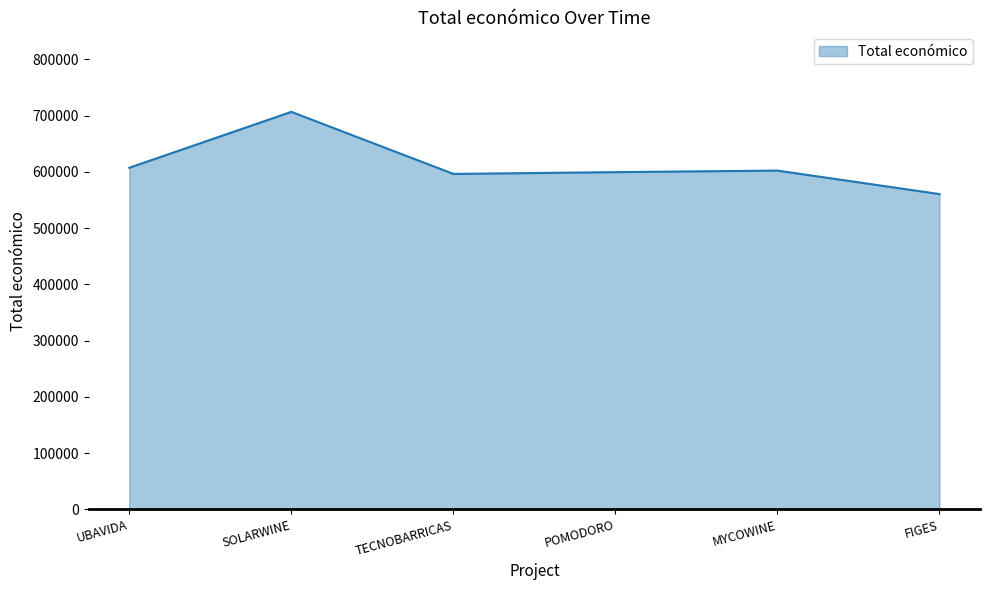

Approximately how many times larger is the value at POMODORO compared to TECNOBARRICAS?

1.0